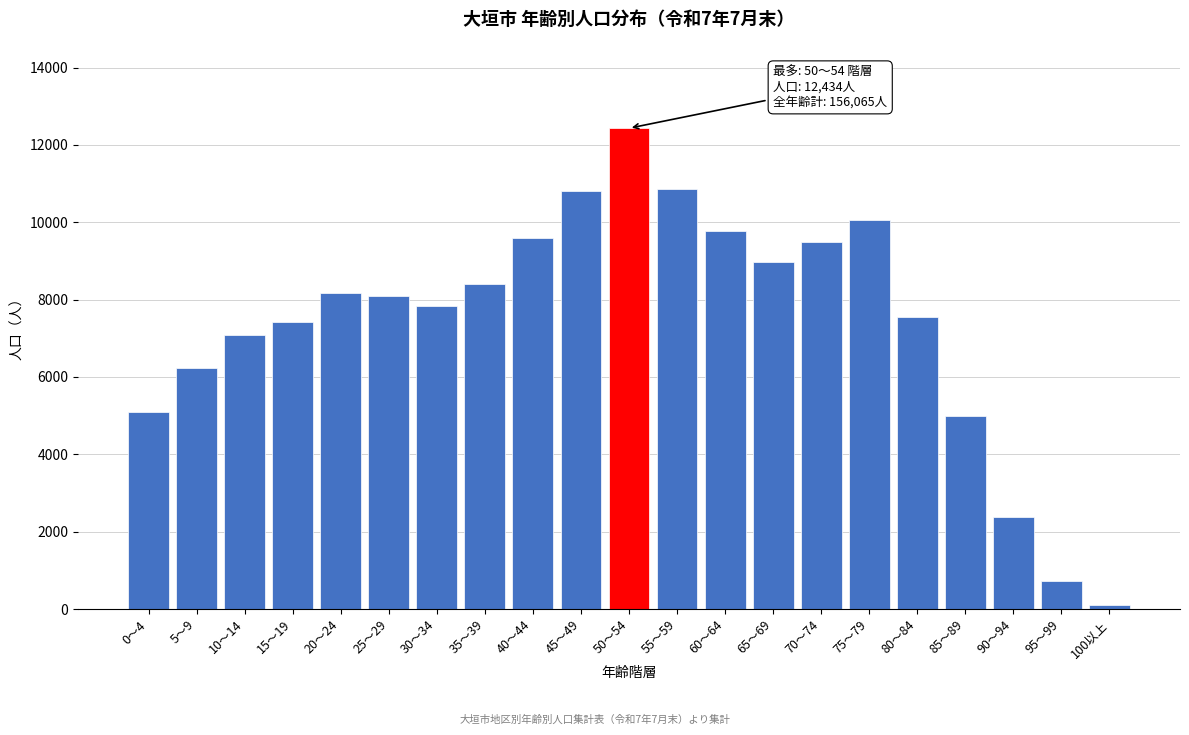

What is the average value?

7432